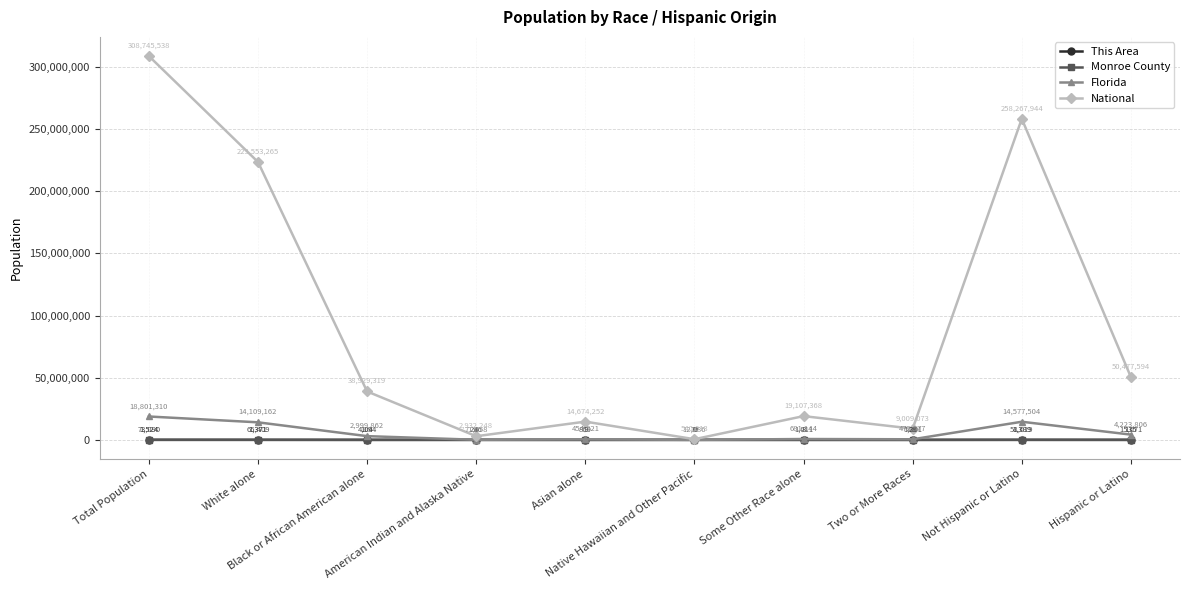

Which series has the largest total across all categories?

National